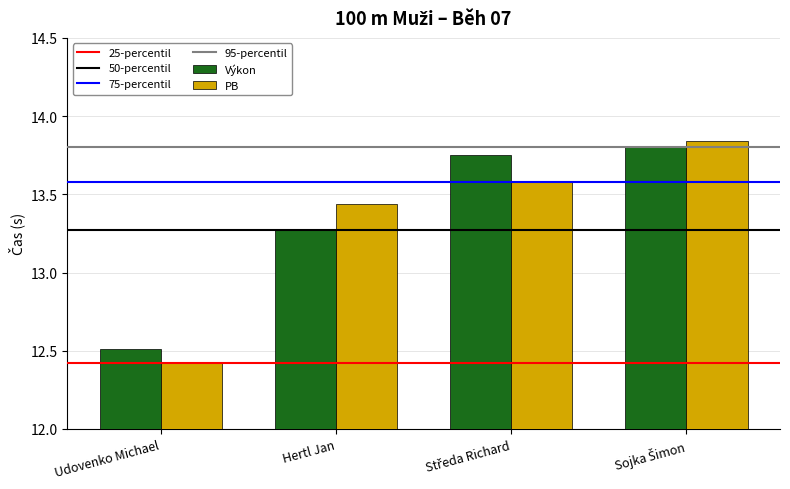

The PB series shows 12.4 at Udovenko Michael. True or false?

True